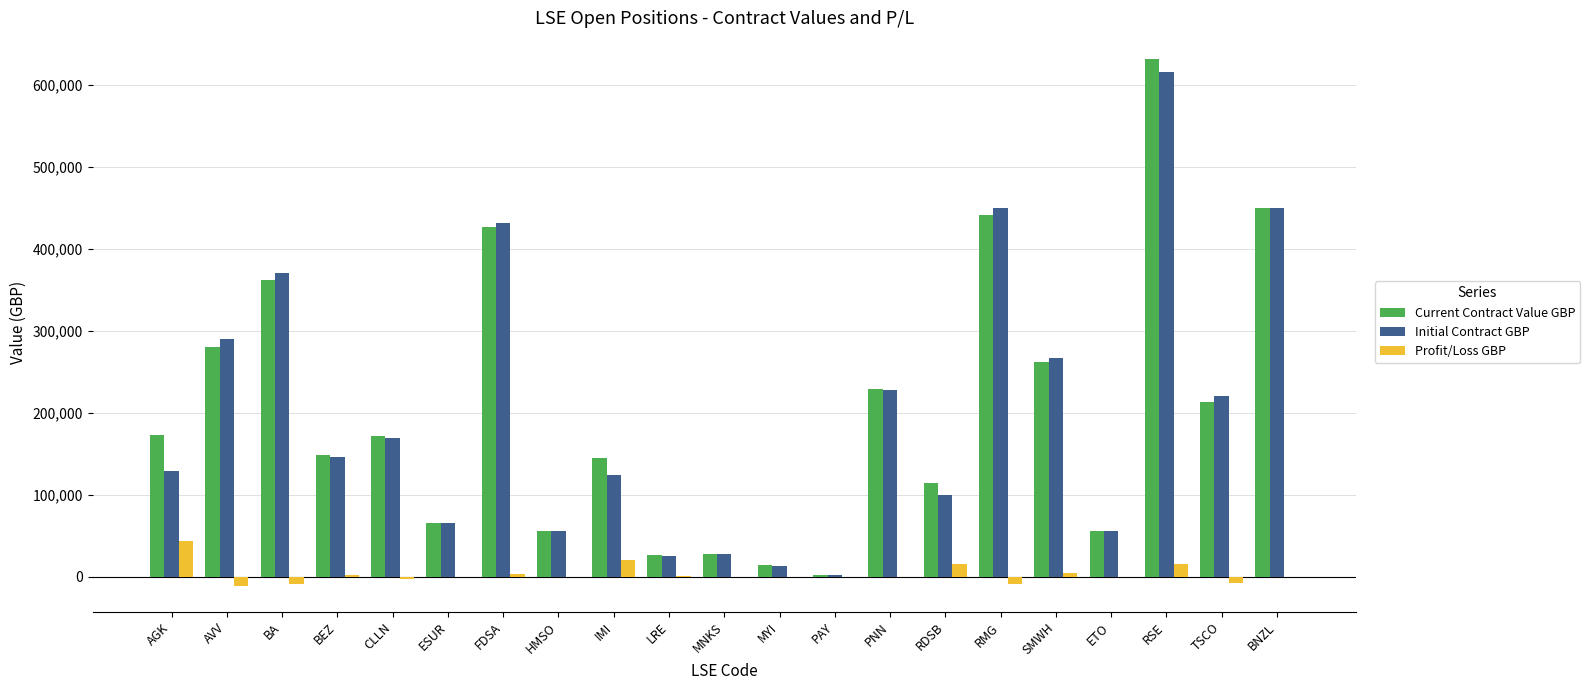

Between BA and CLLN, which series saw the biggest shift?

Initial Contract GBP